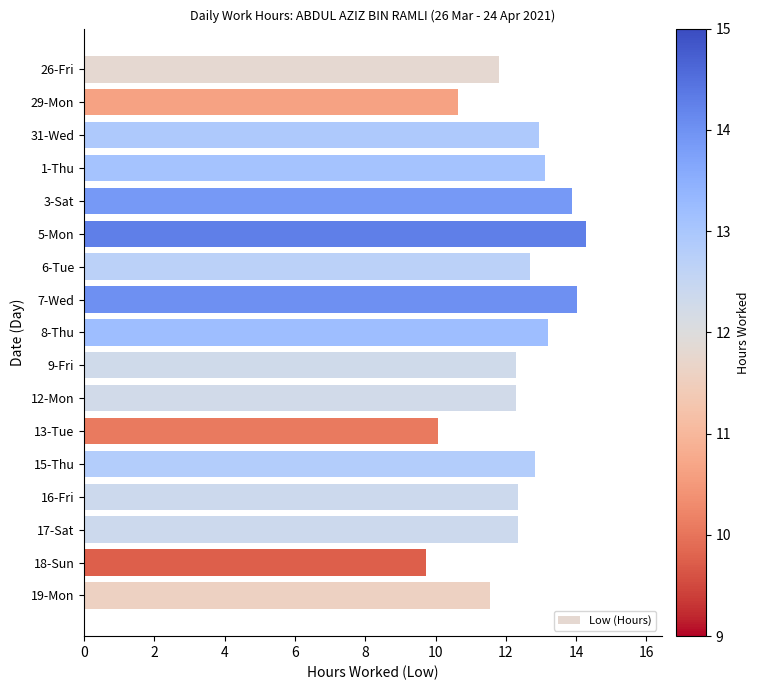

What is the difference between the second highest and second lowest values?

4.0